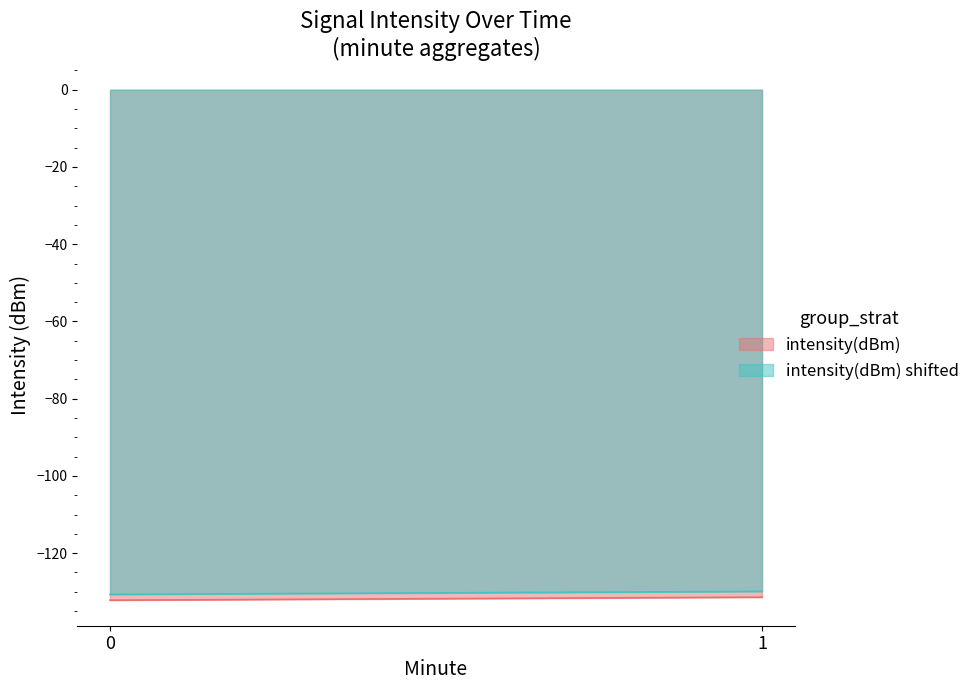

What is the maximum value for intensity(dBm)?

-131.4